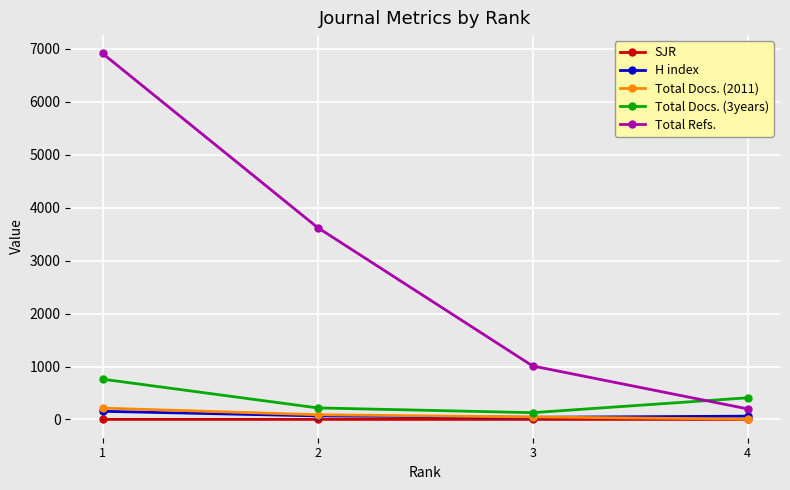

Rank the categories by Total Refs. value from highest to lowest.

1, 2, 3, 4